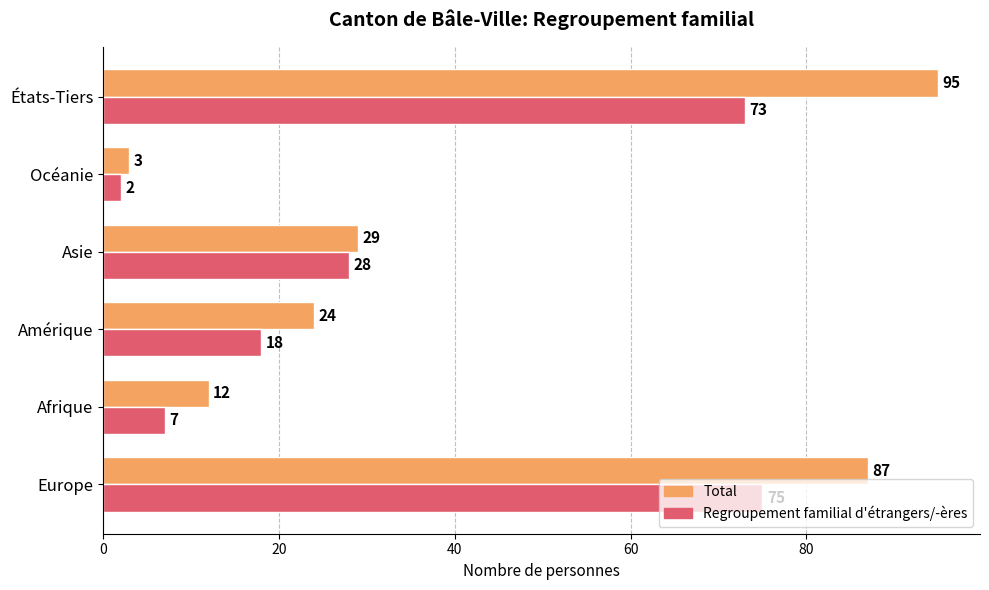

Is it true that Total equals 8 at Asie?

False